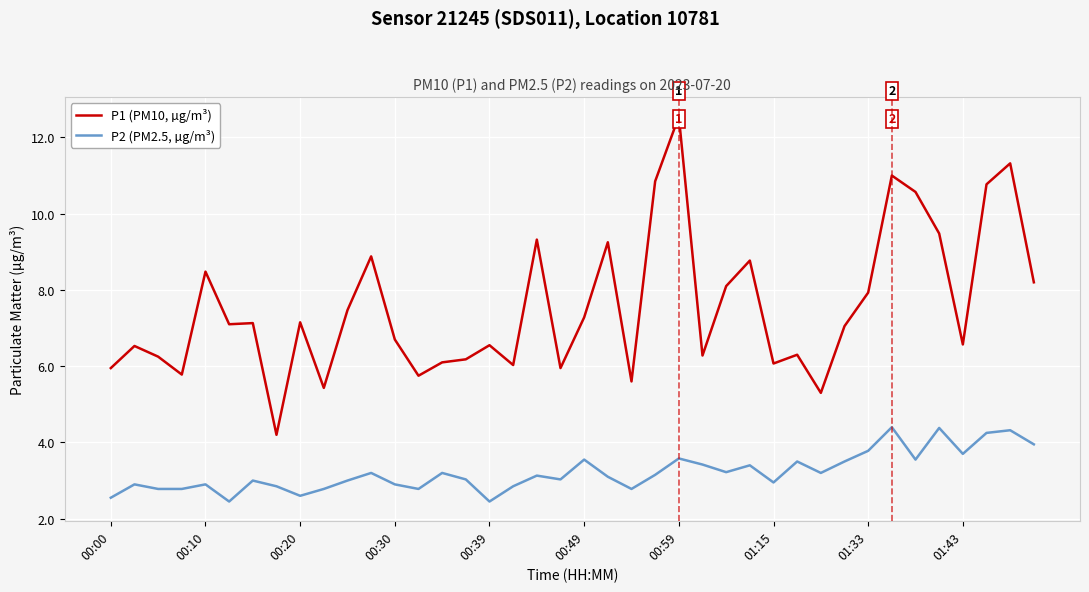

Which series has the largest total across all categories?

P1 (PM10, µg/m³)